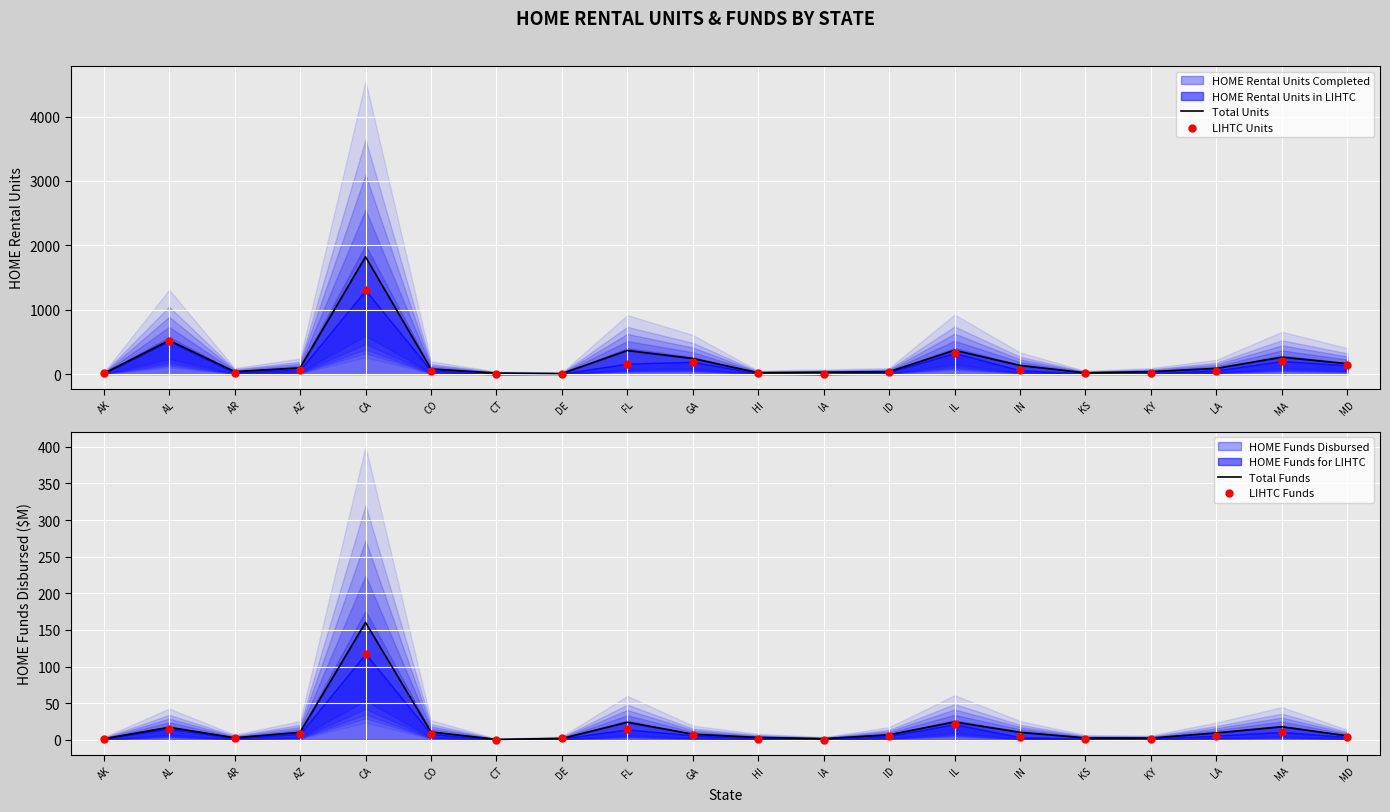

Is the value of Total Units at ID greater than the value of LIHTC Units at IL?

No